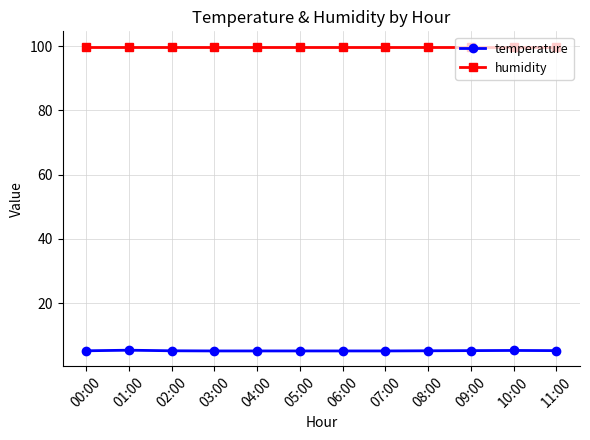

Rank the series at 07:00 from highest to lowest value.

humidity, temperature